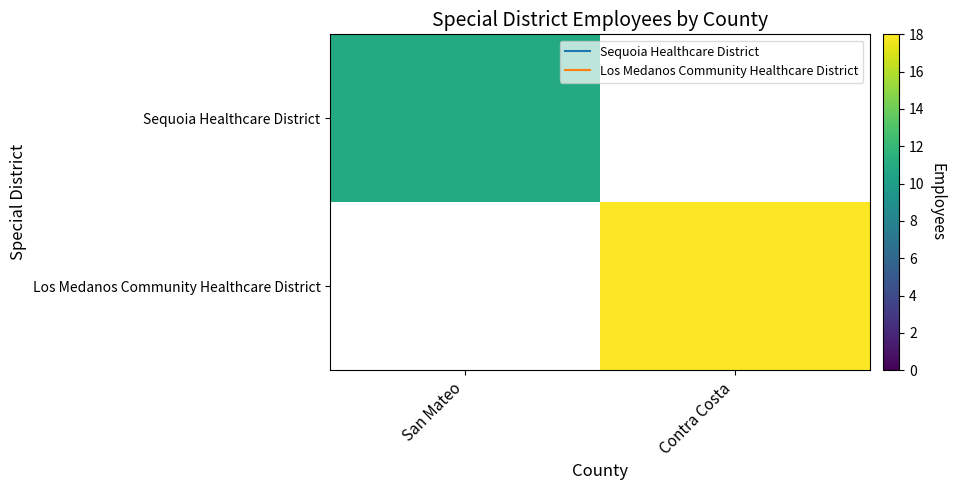

At which category is the sum across all series the highest?

Contra Costa